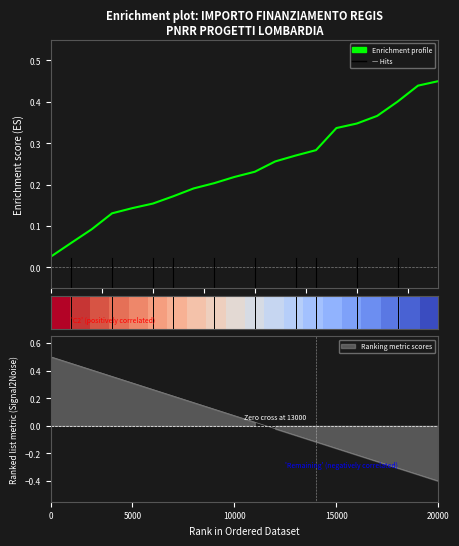

The value of Enrichment profile at 10000 is 0.1. True or false?

False